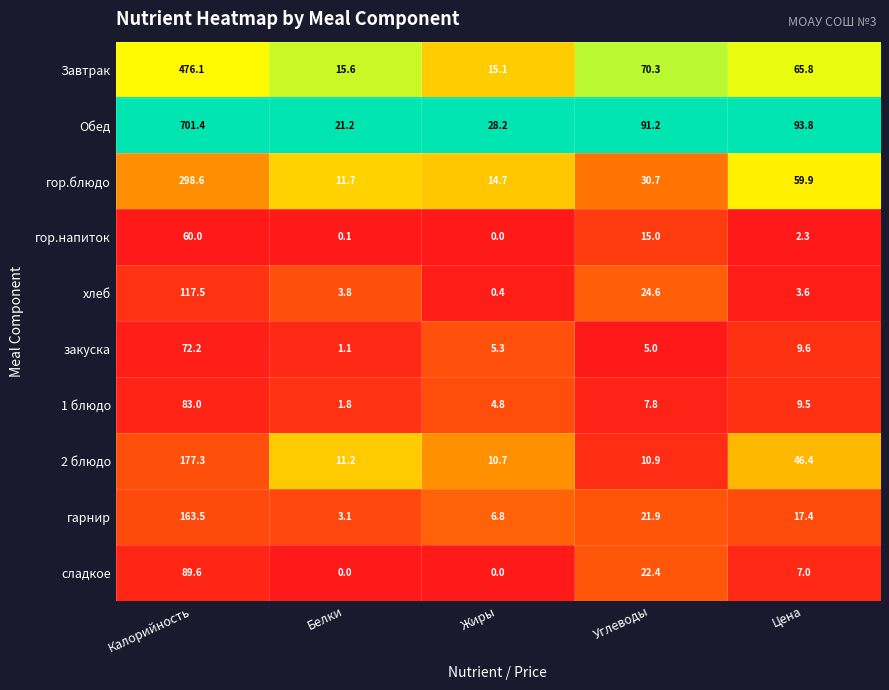

Rank the series at Цена from lowest to highest value.

гор.напиток, хлеб, сладкое, 1 блюдо, закуска, гарнир, 2 блюдо, гор.блюдо, Завтрак, Обед